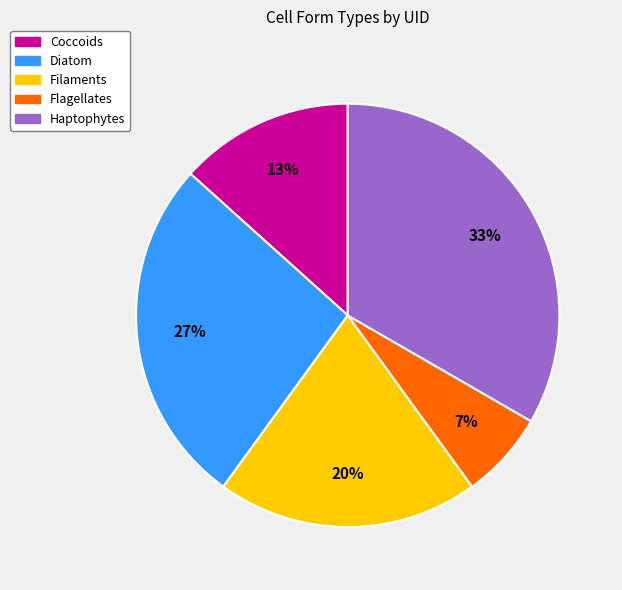

What is the largest slice in the pie chart?

Haptophytes